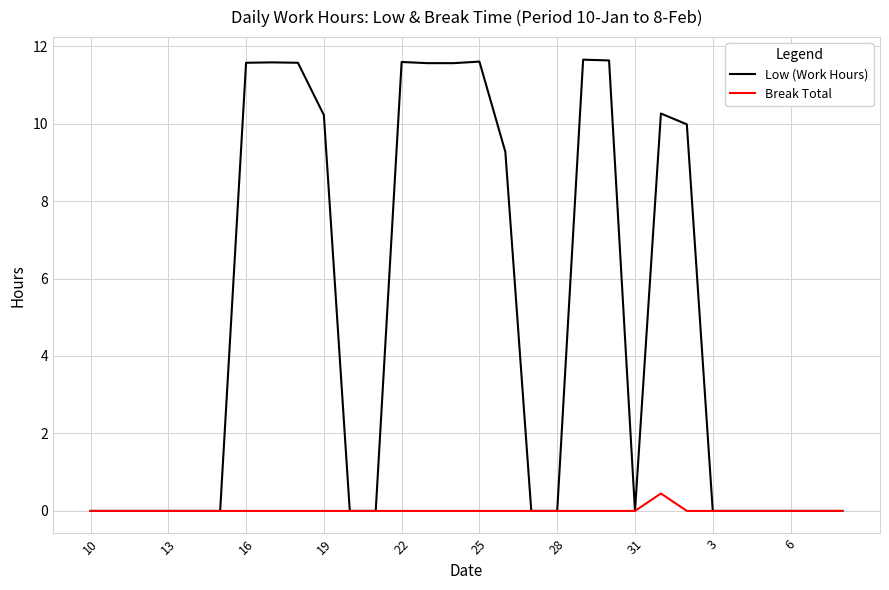

Which series has the largest range (max minus min)?

Low (Work Hours)